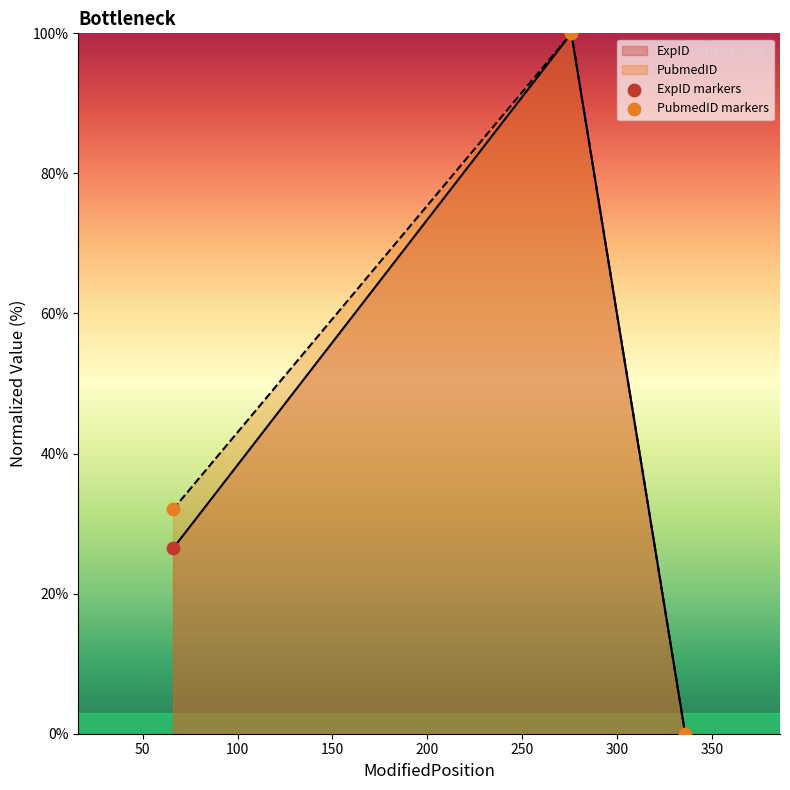

Which series has the largest total across all categories?

PubmedID